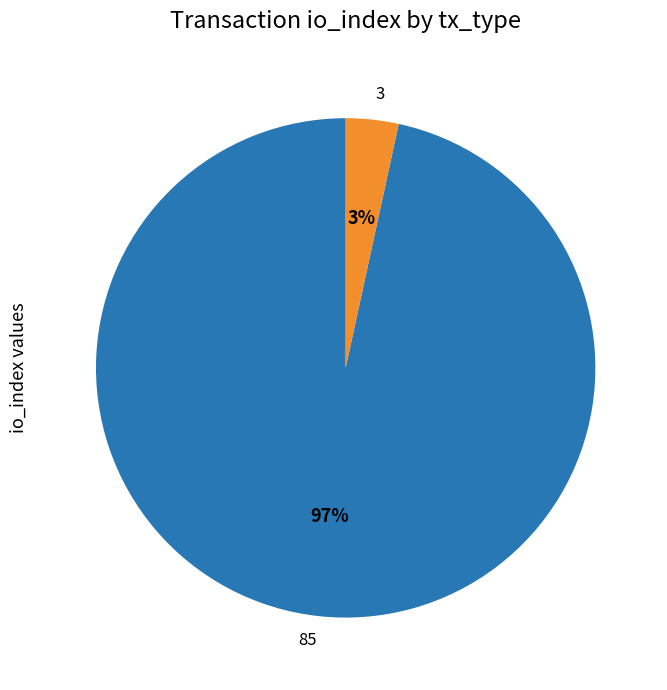

To the nearest percent, what is the average slice percentage?

50%